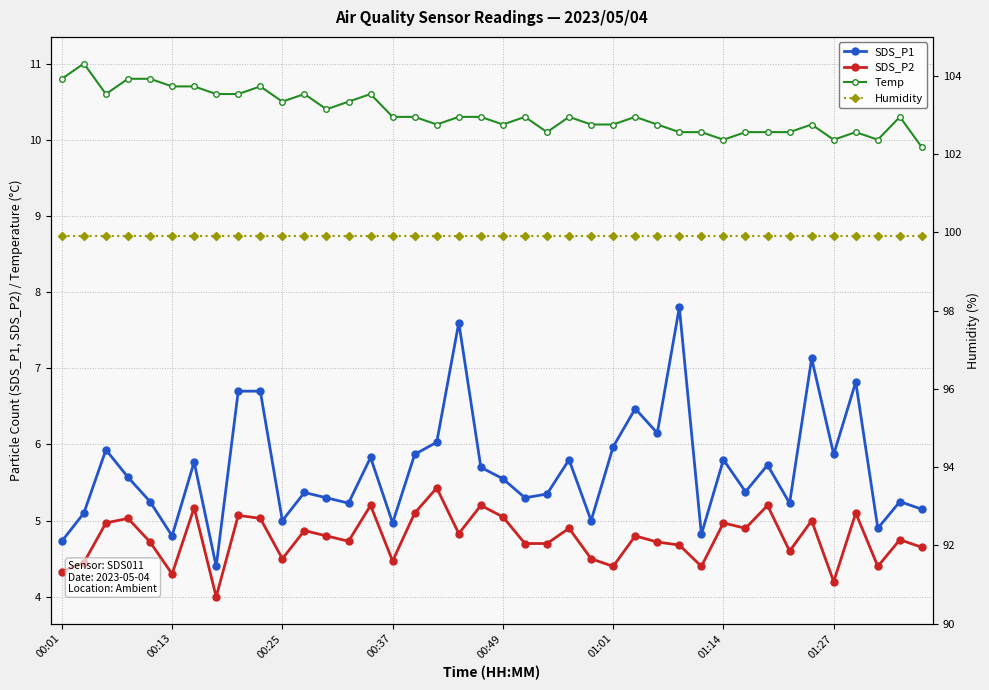

In SDS_P2, how many points are lower than both neighbors (excluding endpoints)?

12